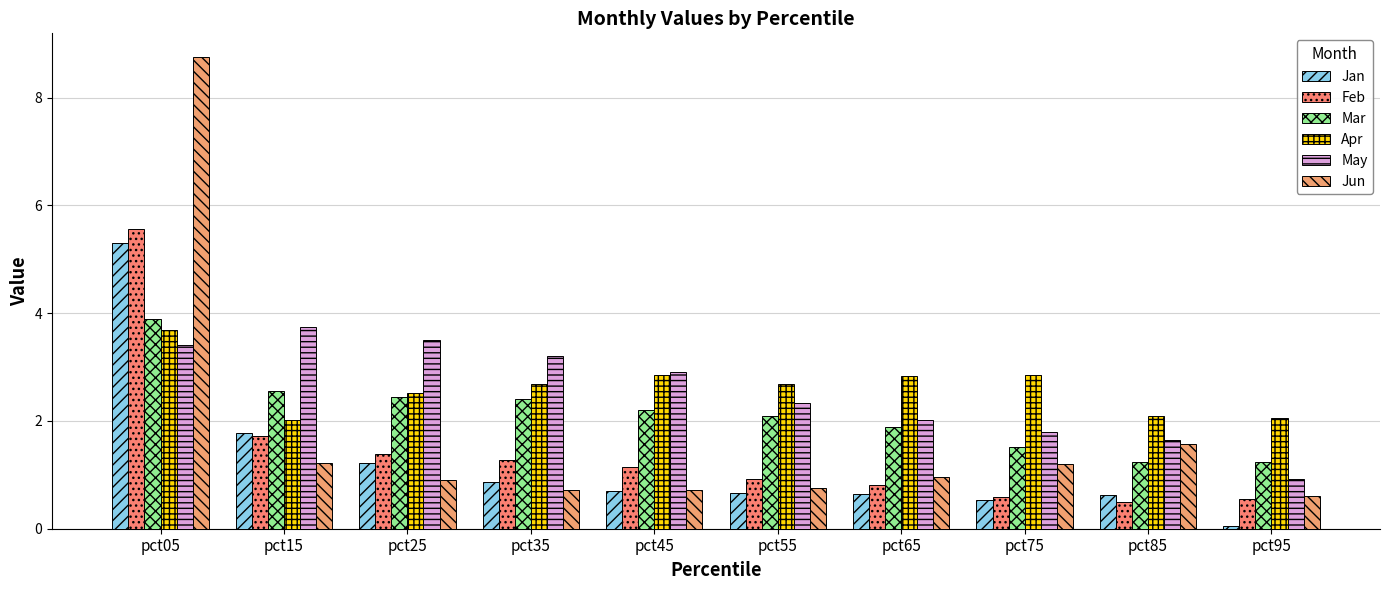

Reading left to right, what are all the values shown in this chart?

Jan: pct05=5.3	pct15=1.8	pct25=1.2	pct35=0.9	pct45=0.7	pct55=0.7	pct65=0.6	pct75=0.5	pct85=0.6	pct95=0.1
Feb: pct05=5.6	pct15=1.7	pct25=1.4	pct35=1.3	pct45=1.1	pct55=0.9	pct65=0.8	pct75=0.6	pct85=0.5	pct95=0.5
Mar: pct05=3.9	pct15=2.5	pct25=2.5	pct35=2.4	pct45=2.2	pct55=2.1	pct65=1.9	pct75=1.5	pct85=1.2	pct95=1.2
Apr: pct05=3.7	pct15=2.0	pct25=2.5	pct35=2.7	pct45=2.9	pct55=2.7	pct65=2.8	pct75=2.9	pct85=2.1	pct95=2.1
May: pct05=3.4	pct15=3.7	pct25=3.5	pct35=3.2	pct45=2.9	pct55=2.3	pct65=2.0	pct75=1.8	pct85=1.7	pct95=0.9
Jun: pct05=8.8	pct15=1.2	pct25=0.9	pct35=0.7	pct45=0.7	pct55=0.8	pct65=1.0	pct75=1.2	pct85=1.6	pct95=0.6